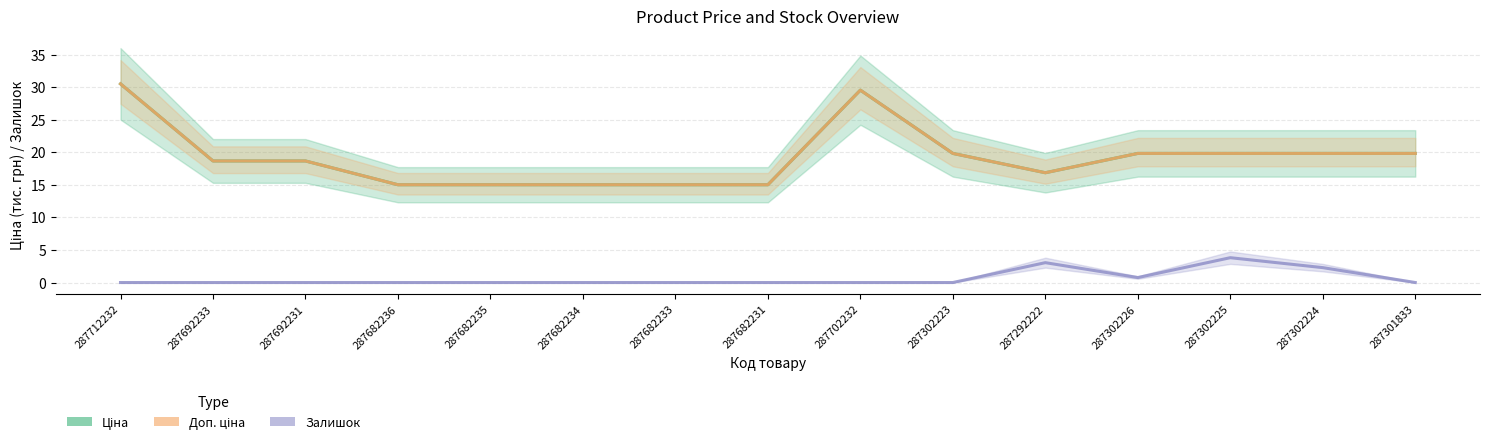

True or false: Ціна and Доп. ціна intersect in this chart.

False